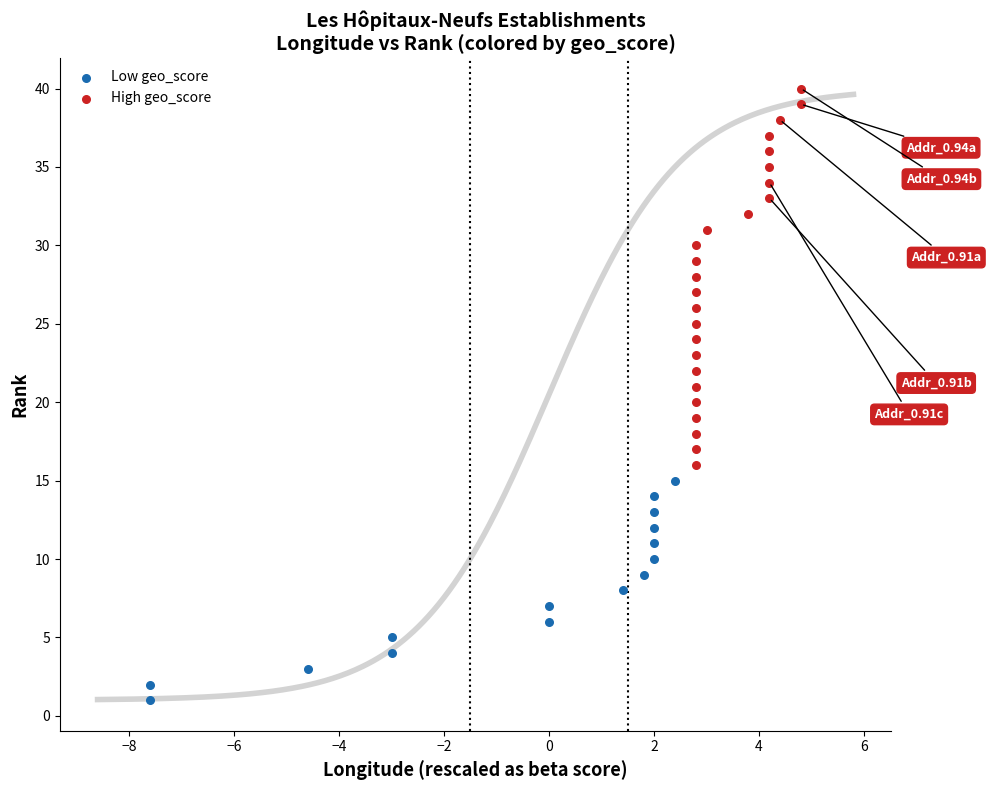

Which series reaches the maximum Y coordinate?

High geo_score